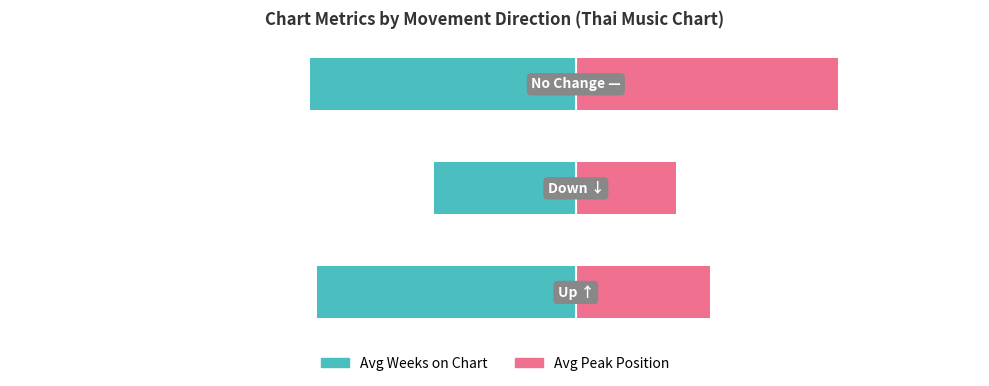

What is the difference between the maximum and second lowest values in the Avg Weeks on Chart series?

7.2